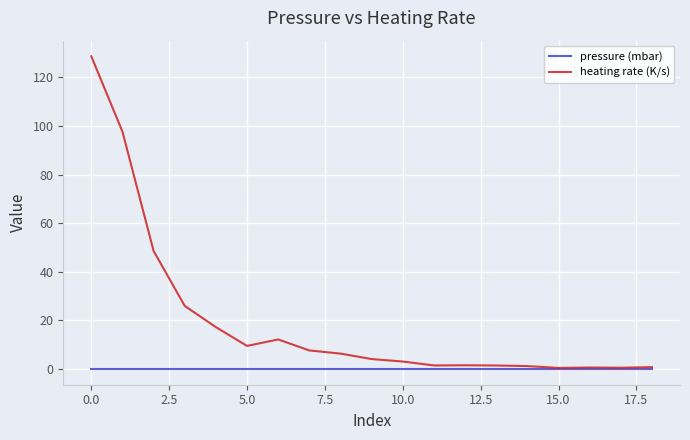

What is the maximum value shown in the chart?

128.7